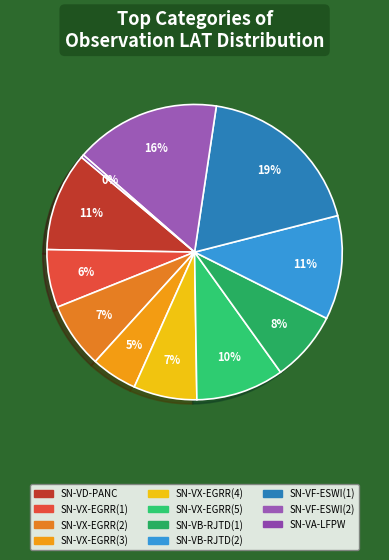

How many segments does this pie chart have?

11